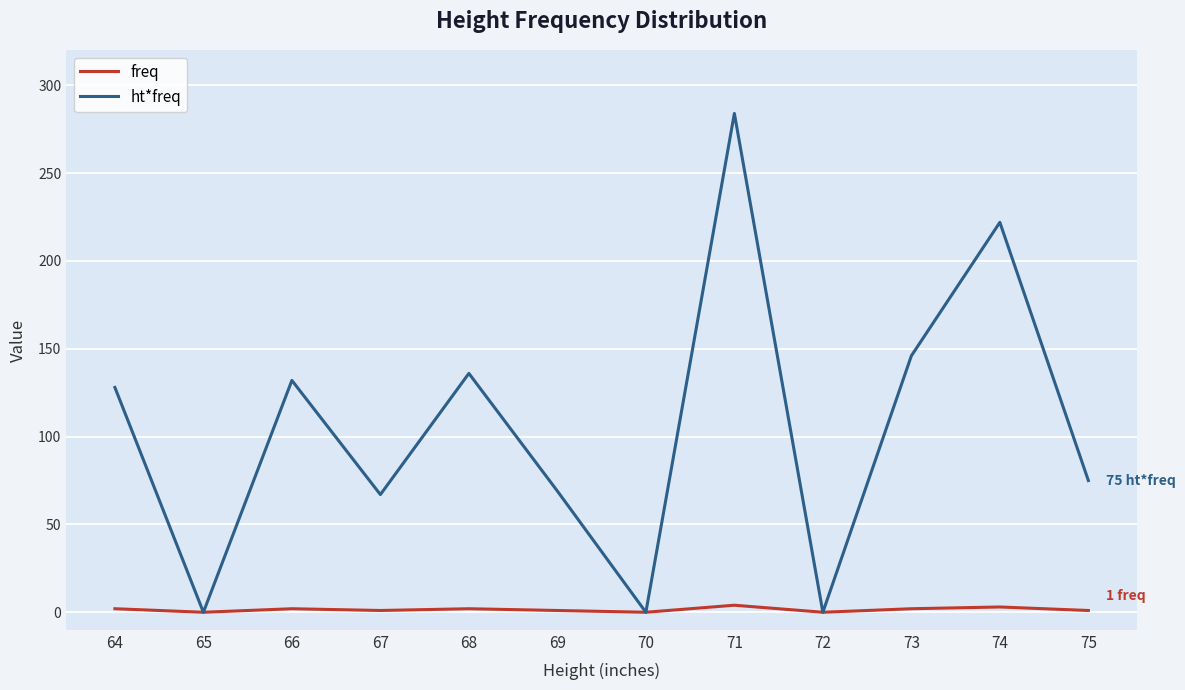

Rank the series by their average value, from lowest to highest.

freq, ht*freq